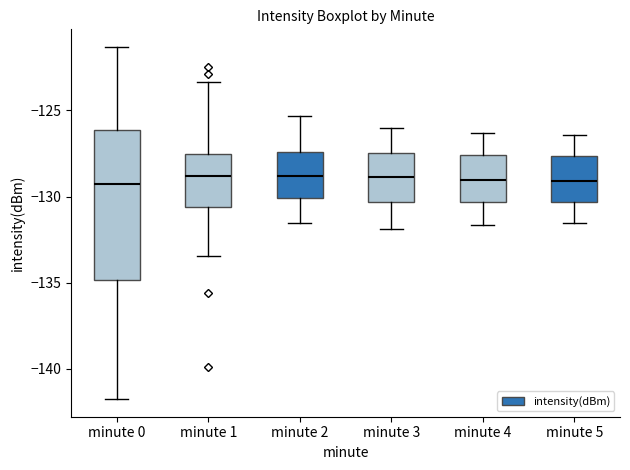

Reading left to right, read every box against the y-axis: the position of its median line, the range the box covers, and the ends of its whiskers. The values are not printed on the chart, so give them approximately, as read against the axis.

minute 0: median -129.5, box -135.0 to -126.0, whiskers -142.0 to -121.5
minute 1: median -129.0, box -130.5 to -127.5, whiskers -133.5 to -123.5
minute 2: median -129.0, box -130.0 to -127.5, whiskers -131.5 to -125.5
minute 3: median -129.0, box -130.5 to -127.5, whiskers -132.0 to -126.0
minute 4: median -129.0, box -130.5 to -127.5, whiskers -131.5 to -126.5
minute 5: median -129.0, box -130.5 to -127.5, whiskers -131.5 to -126.5